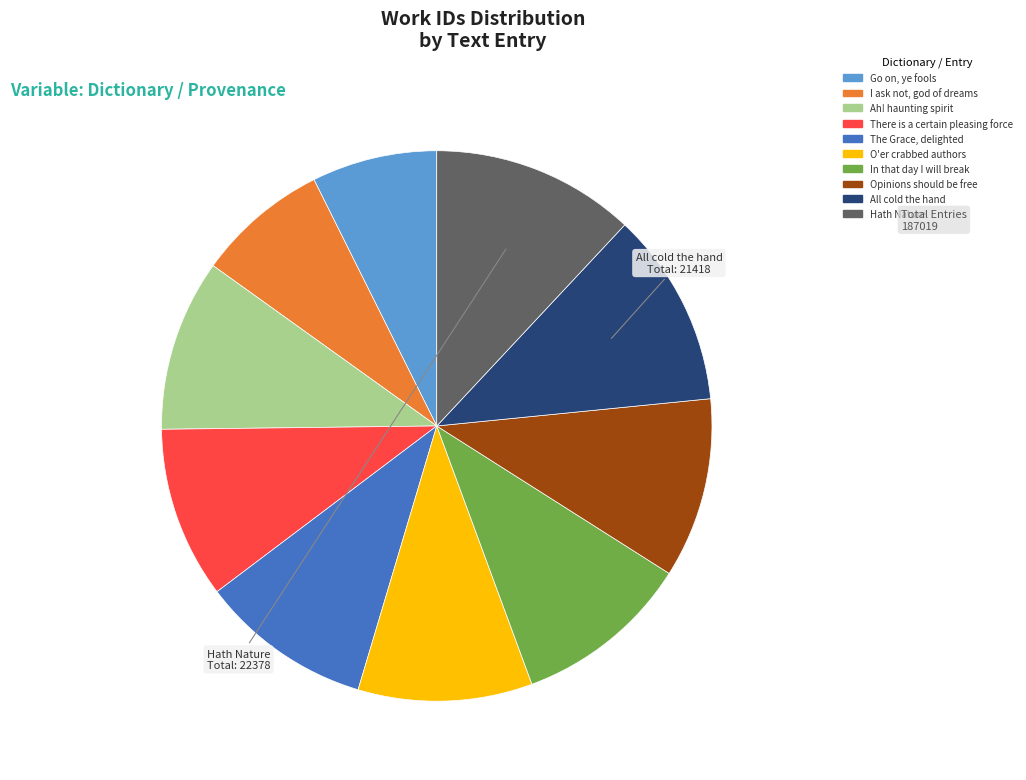

Does I ask not, god of dreams account for over 50% of the chart?

No